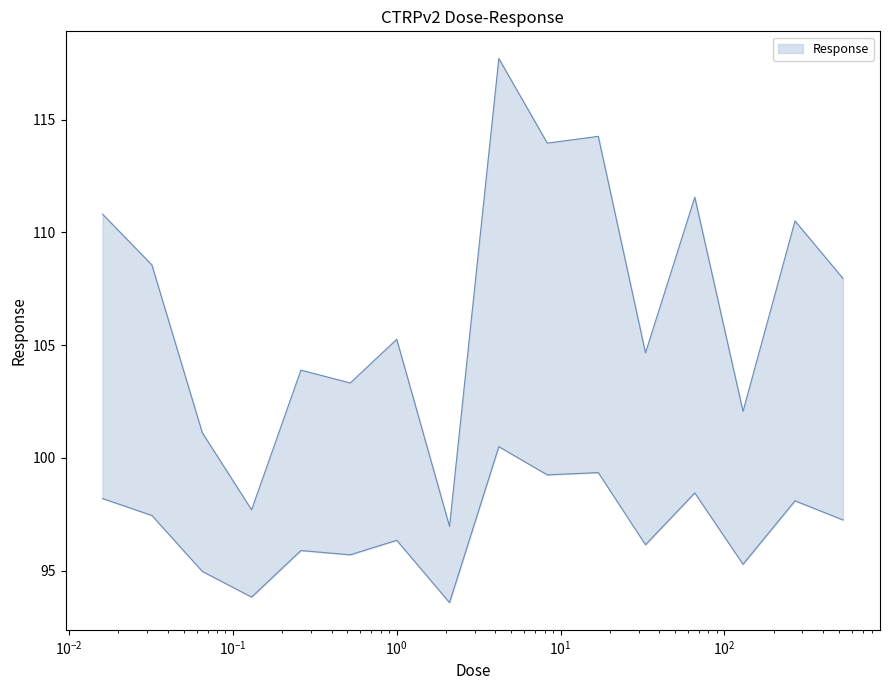

At which category does the data reach its first local valley?

0.13